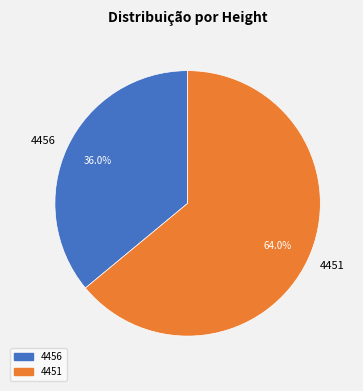

Is the sum of 4451 and 4456 greater than half?

Yes